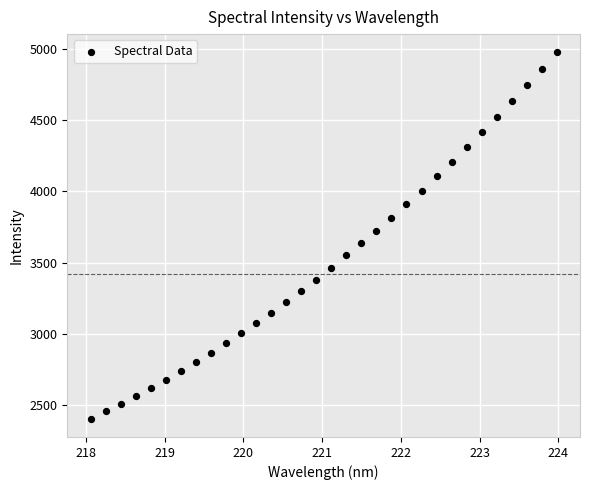

What is the range of Y values (max minus min)?

2567.9